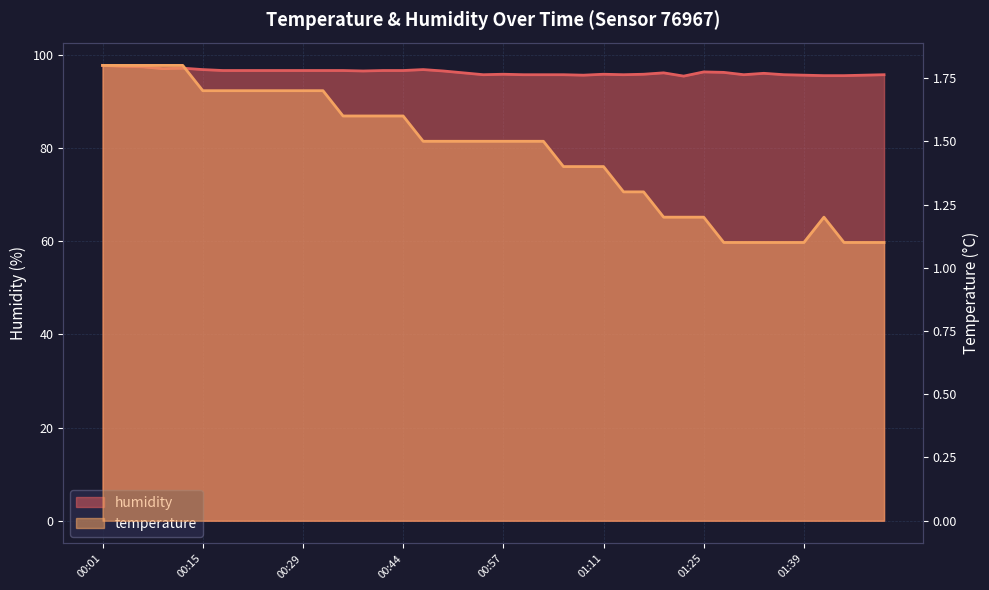

Reading right to left, transcribe all the data shown in this chart.

humidity: 95.7	95.6	95.5	95.5	95.6	95.7	96.0	95.7	96.2	96.3	95.4	96.1	95.8	95.7	95.8	95.6	95.7	95.7	95.7	95.8	95.7	96.1	96.5	96.8	96.6	96.6	96.5	96.6	96.6	96.6	96.6	96.6	96.6	96.6	96.8	97.1	97.0	97.4	97.5	97.7
temperature: 1.1	1.1	1.1	1.2	1.1	1.1	1.1	1.1	1.1	1.2	1.2	1.2	1.3	1.3	1.4	1.4	1.4	1.5	1.5	1.5	1.5	1.5	1.5	1.5	1.6	1.6	1.6	1.6	1.7	1.7	1.7	1.7	1.7	1.7	1.7	1.8	1.8	1.8	1.8	1.8